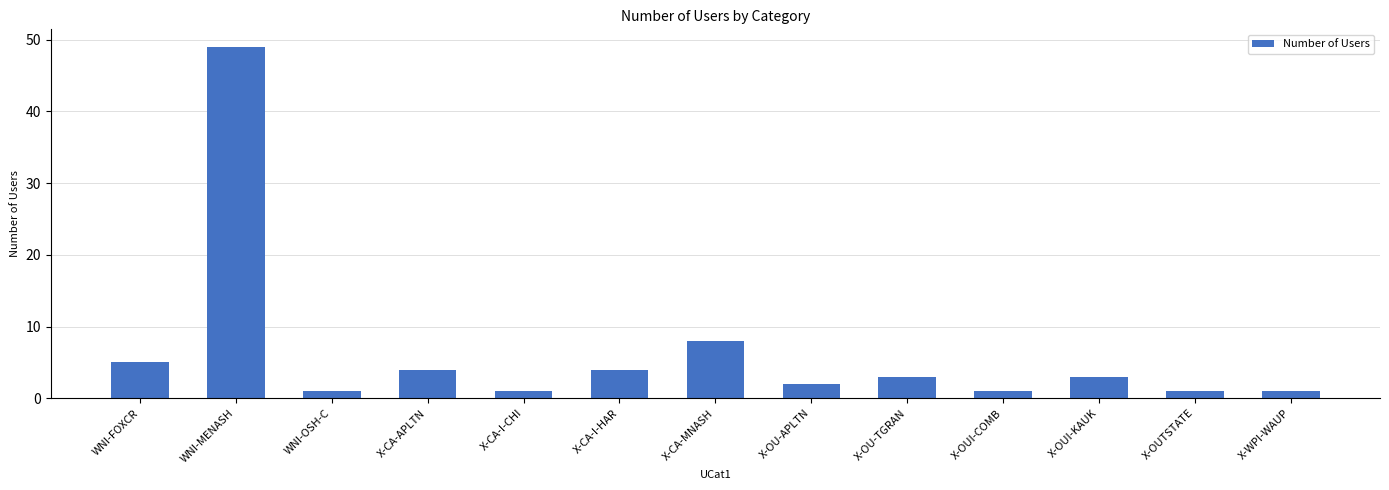

Reading left to right, what are all the values shown in this chart?

5	49	1	4	1	4	8	2	3	1	3	1	1